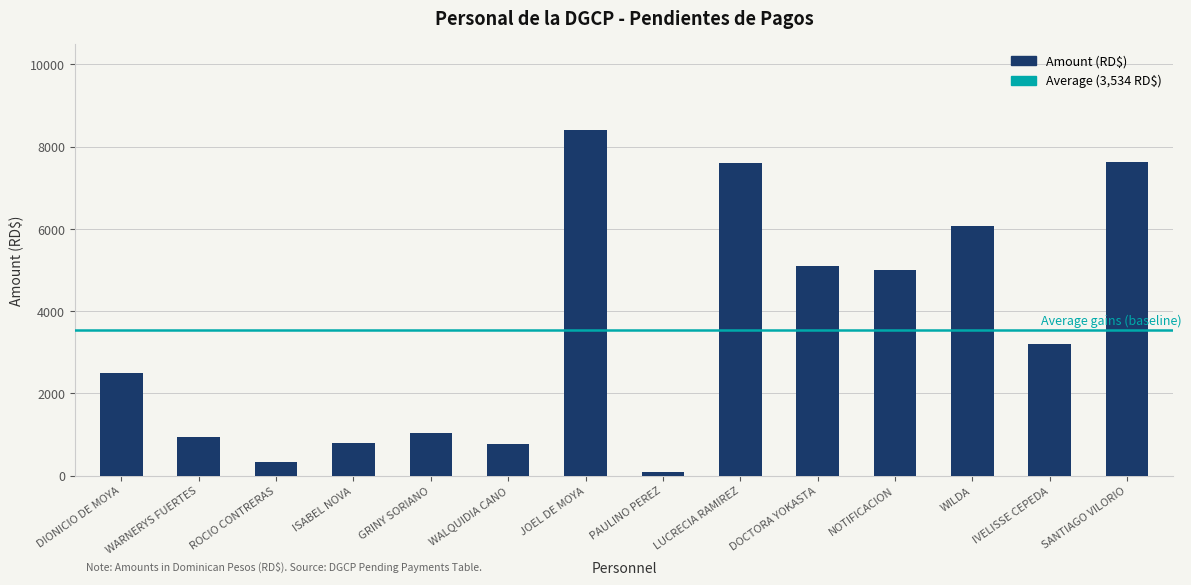

What is the difference between the maximum and minimum values?

8310.0